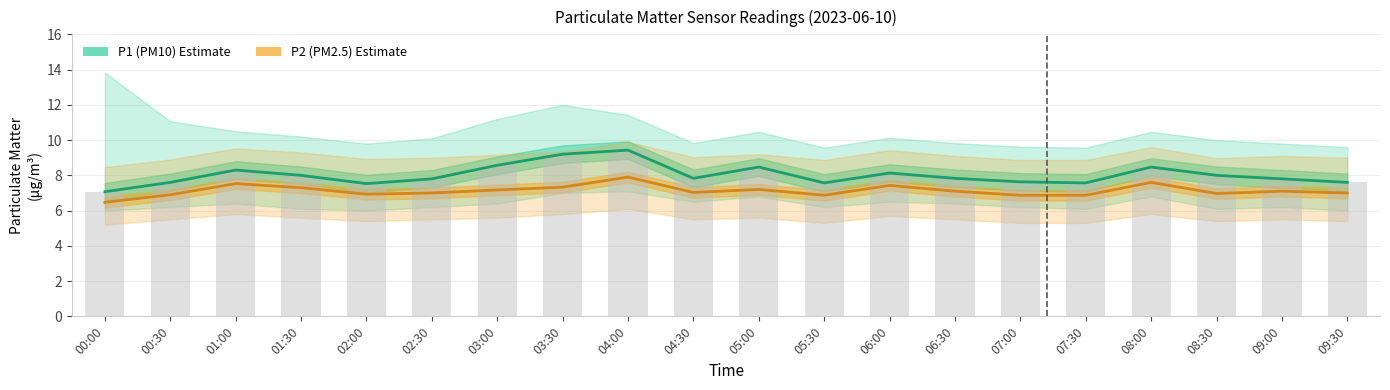

What is the difference between the P1 (PM10) values at 07:00 and 02:00?

0.1